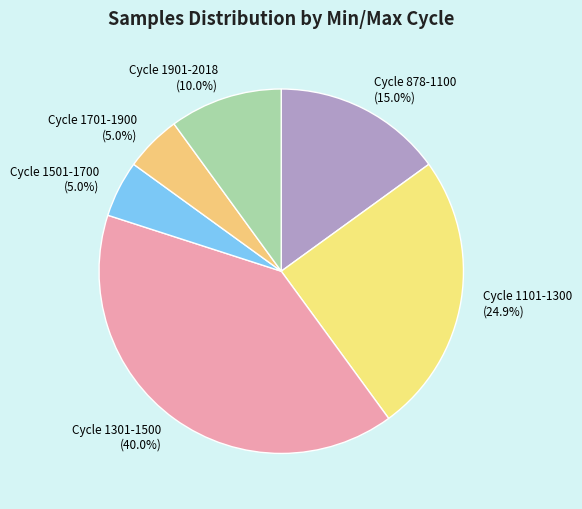

Count the number of slices in the pie.

6